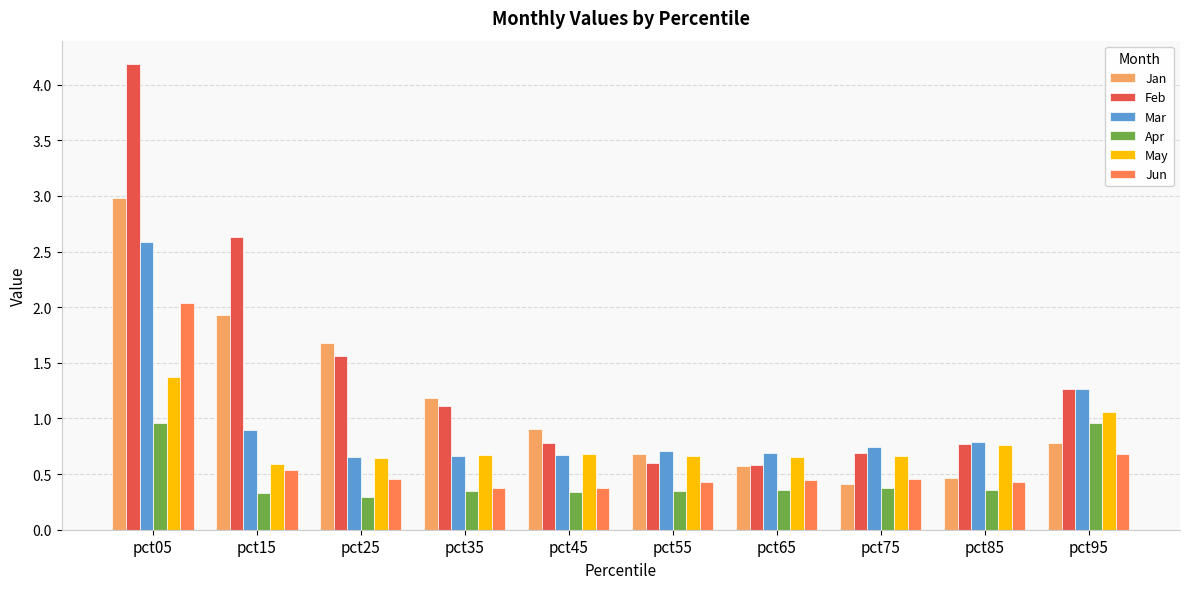

Between pct65 and pct95, which series saw the biggest shift?

Feb